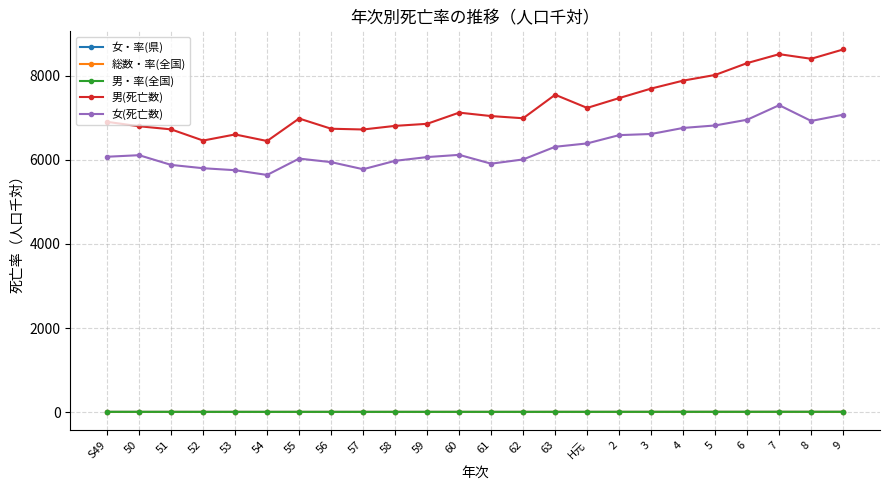

At how many categories does at least one series exceed 4292?

24